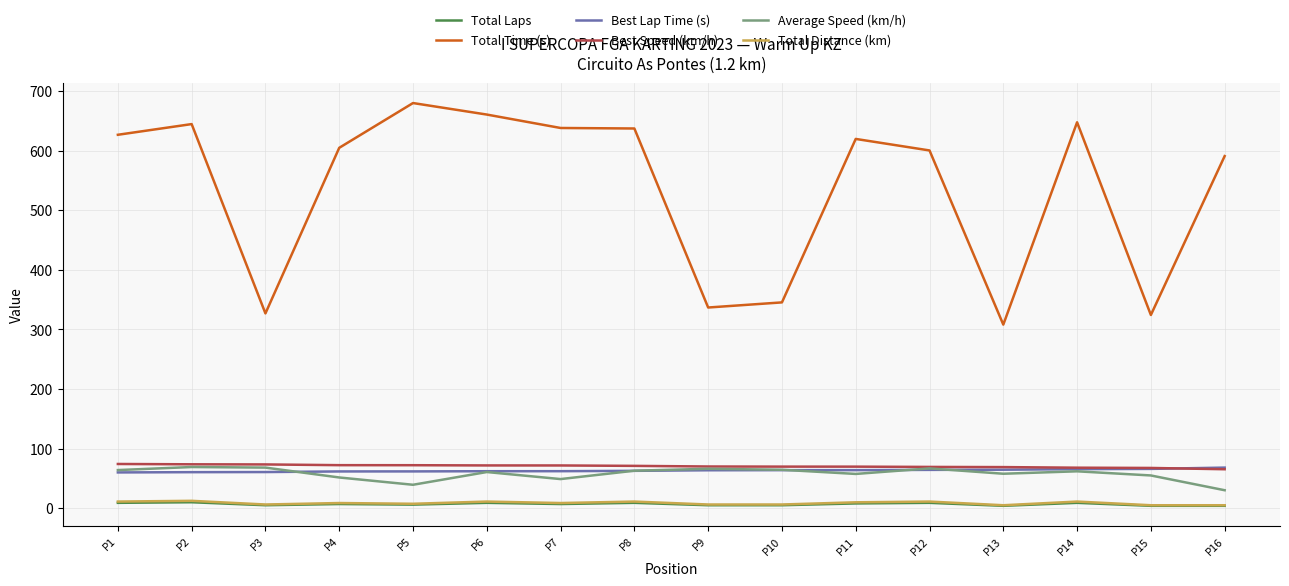

Which series has the largest total across all categories?

Total Time (s)